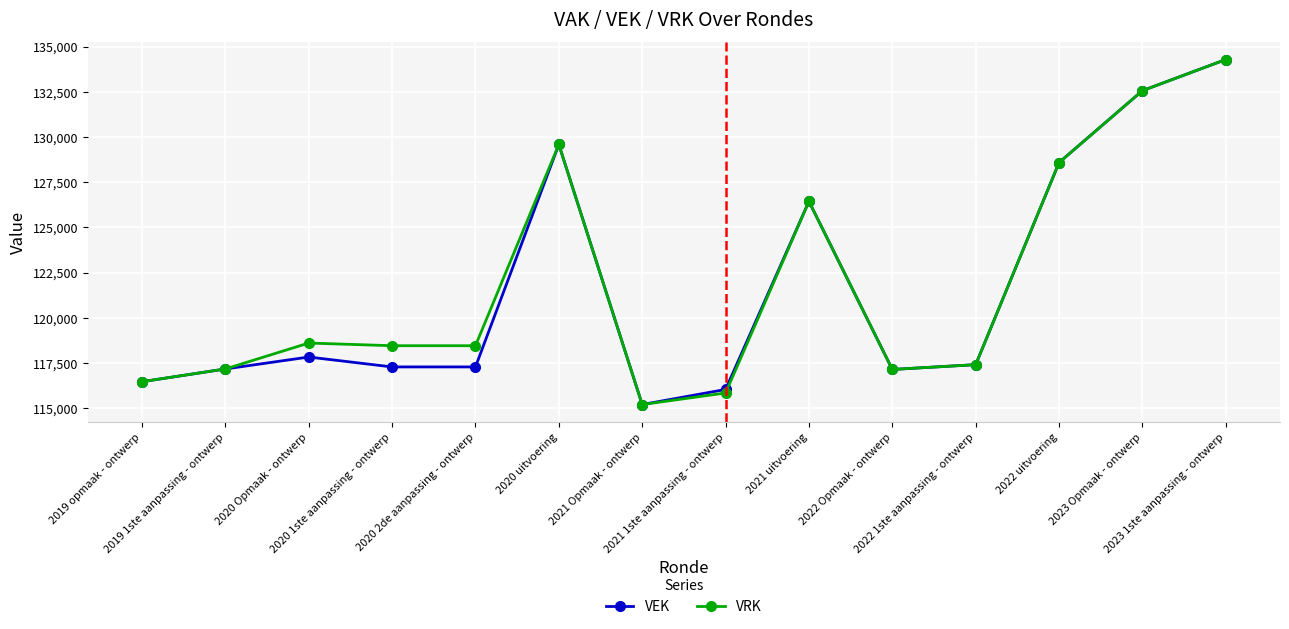

What is the sum of the VEK values at 2022 Opmaak - ontwerp and 2019 opmaak - ontwerp?

233604